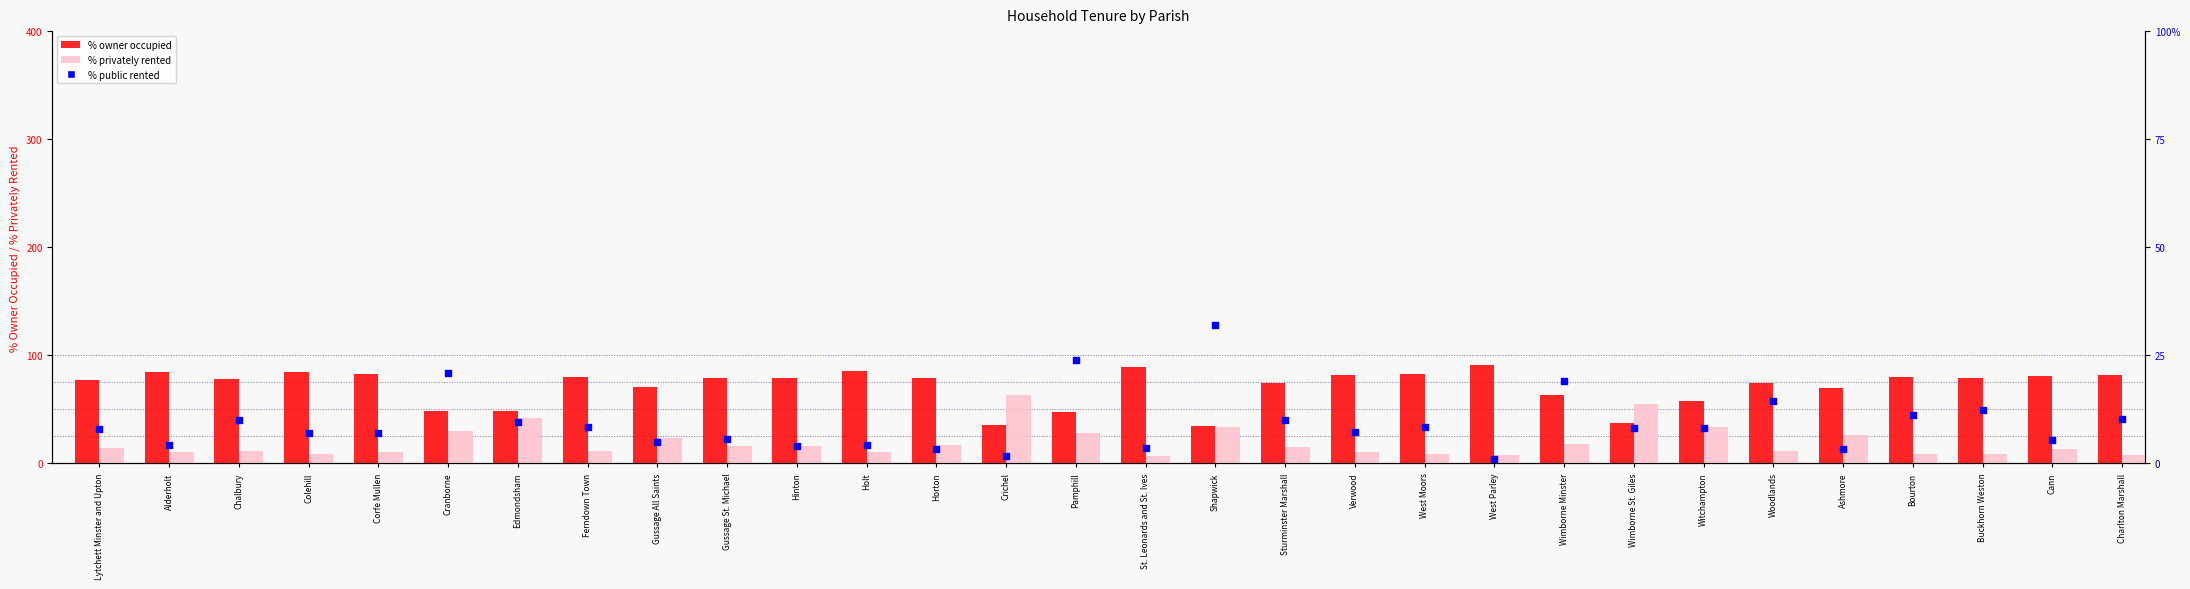

Which series reaches the minimum Y coordinate?

% public rented